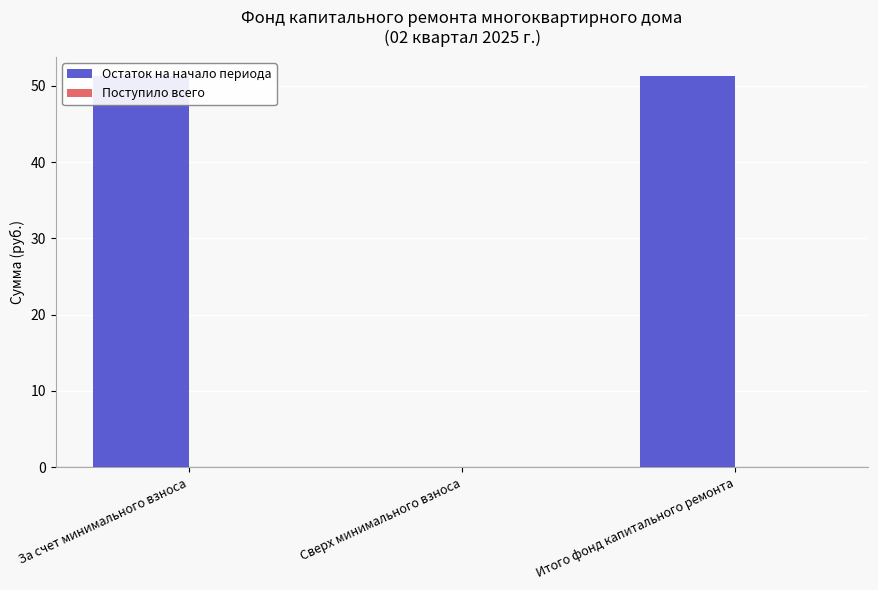

Rank the series by their maximum value, from highest to lowest.

Остаток на начало периода, Поступило всего